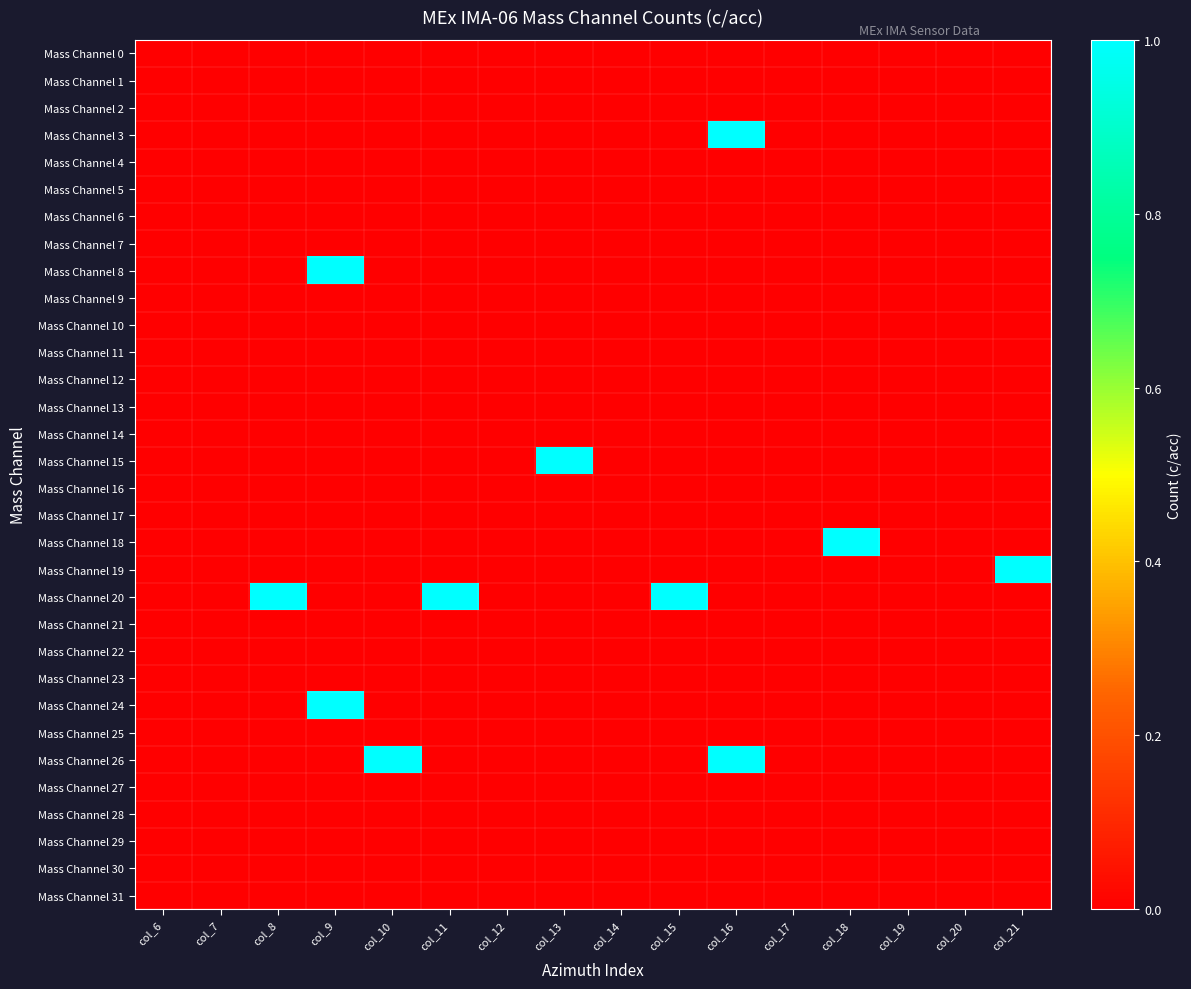

Reading left to right, transcribe all the data shown in this chart.

Mass Channel 0: col_6=0	col_7=0	col_8=0	col_9=0	col_10=0	col_11=0	col_12=0	col_13=0	col_14=0	col_15=0	col_16=0	col_17=0	col_18=0	col_19=0	col_20=0	col_21=0
Mass Channel 1: col_6=0	col_7=0	col_8=0	col_9=0	col_10=0	col_11=0	col_12=0	col_13=0	col_14=0	col_15=0	col_16=0	col_17=0	col_18=0	col_19=0	col_20=0	col_21=0
Mass Channel 2: col_6=0	col_7=0	col_8=0	col_9=0	col_10=0	col_11=0	col_12=0	col_13=0	col_14=0	col_15=0	col_16=0	col_17=0	col_18=0	col_19=0	col_20=0	col_21=0
Mass Channel 3: col_6=0	col_7=0	col_8=0	col_9=0	col_10=0	col_11=0	col_12=0	col_13=0	col_14=0	col_15=0	col_16=1	col_17=0	col_18=0	col_19=0	col_20=0	col_21=0
Mass Channel 4: col_6=0	col_7=0	col_8=0	col_9=0	col_10=0	col_11=0	col_12=0	col_13=0	col_14=0	col_15=0	col_16=0	col_17=0	col_18=0	col_19=0	col_20=0	col_21=0
Mass Channel 5: col_6=0	col_7=0	col_8=0	col_9=0	col_10=0	col_11=0	col_12=0	col_13=0	col_14=0	col_15=0	col_16=0	col_17=0	col_18=0	col_19=0	col_20=0	col_21=0
Mass Channel 6: col_6=0	col_7=0	col_8=0	col_9=0	col_10=0	col_11=0	col_12=0	col_13=0	col_14=0	col_15=0	col_16=0	col_17=0	col_18=0	col_19=0	col_20=0	col_21=0
Mass Channel 7: col_6=0	col_7=0	col_8=0	col_9=0	col_10=0	col_11=0	col_12=0	col_13=0	col_14=0	col_15=0	col_16=0	col_17=0	col_18=0	col_19=0	col_20=0	col_21=0
Mass Channel 8: col_6=0	col_7=0	col_8=0	col_9=1	col_10=0	col_11=0	col_12=0	col_13=0	col_14=0	col_15=0	col_16=0	col_17=0	col_18=0	col_19=0	col_20=0	col_21=0
Mass Channel 9: col_6=0	col_7=0	col_8=0	col_9=0	col_10=0	col_11=0	col_12=0	col_13=0	col_14=0	col_15=0	col_16=0	col_17=0	col_18=0	col_19=0	col_20=0	col_21=0
Mass Channel 10: col_6=0	col_7=0	col_8=0	col_9=0	col_10=0	col_11=0	col_12=0	col_13=0	col_14=0	col_15=0	col_16=0	col_17=0	col_18=0	col_19=0	col_20=0	col_21=0
Mass Channel 11: col_6=0	col_7=0	col_8=0	col_9=0	col_10=0	col_11=0	col_12=0	col_13=0	col_14=0	col_15=0	col_16=0	col_17=0	col_18=0	col_19=0	col_20=0	col_21=0
Mass Channel 12: col_6=0	col_7=0	col_8=0	col_9=0	col_10=0	col_11=0	col_12=0	col_13=0	col_14=0	col_15=0	col_16=0	col_17=0	col_18=0	col_19=0	col_20=0	col_21=0
Mass Channel 13: col_6=0	col_7=0	col_8=0	col_9=0	col_10=0	col_11=0	col_12=0	col_13=0	col_14=0	col_15=0	col_16=0	col_17=0	col_18=0	col_19=0	col_20=0	col_21=0
Mass Channel 14: col_6=0	col_7=0	col_8=0	col_9=0	col_10=0	col_11=0	col_12=0	col_13=0	col_14=0	col_15=0	col_16=0	col_17=0	col_18=0	col_19=0	col_20=0	col_21=0
Mass Channel 15: col_6=0	col_7=0	col_8=0	col_9=0	col_10=0	col_11=0	col_12=0	col_13=1	col_14=0	col_15=0	col_16=0	col_17=0	col_18=0	col_19=0	col_20=0	col_21=0
Mass Channel 16: col_6=0	col_7=0	col_8=0	col_9=0	col_10=0	col_11=0	col_12=0	col_13=0	col_14=0	col_15=0	col_16=0	col_17=0	col_18=0	col_19=0	col_20=0	col_21=0
Mass Channel 17: col_6=0	col_7=0	col_8=0	col_9=0	col_10=0	col_11=0	col_12=0	col_13=0	col_14=0	col_15=0	col_16=0	col_17=0	col_18=0	col_19=0	col_20=0	col_21=0
Mass Channel 18: col_6=0	col_7=0	col_8=0	col_9=0	col_10=0	col_11=0	col_12=0	col_13=0	col_14=0	col_15=0	col_16=0	col_17=0	col_18=1	col_19=0	col_20=0	col_21=0
Mass Channel 19: col_6=0	col_7=0	col_8=0	col_9=0	col_10=0	col_11=0	col_12=0	col_13=0	col_14=0	col_15=0	col_16=0	col_17=0	col_18=0	col_19=0	col_20=0	col_21=1
Mass Channel 20: col_6=0	col_7=0	col_8=1	col_9=0	col_10=0	col_11=1	col_12=0	col_13=0	col_14=0	col_15=1	col_16=0	col_17=0	col_18=0	col_19=0	col_20=0	col_21=0
Mass Channel 21: col_6=0	col_7=0	col_8=0	col_9=0	col_10=0	col_11=0	col_12=0	col_13=0	col_14=0	col_15=0	col_16=0	col_17=0	col_18=0	col_19=0	col_20=0	col_21=0
Mass Channel 22: col_6=0	col_7=0	col_8=0	col_9=0	col_10=0	col_11=0	col_12=0	col_13=0	col_14=0	col_15=0	col_16=0	col_17=0	col_18=0	col_19=0	col_20=0	col_21=0
Mass Channel 23: col_6=0	col_7=0	col_8=0	col_9=0	col_10=0	col_11=0	col_12=0	col_13=0	col_14=0	col_15=0	col_16=0	col_17=0	col_18=0	col_19=0	col_20=0	col_21=0
Mass Channel 24: col_6=0	col_7=0	col_8=0	col_9=1	col_10=0	col_11=0	col_12=0	col_13=0	col_14=0	col_15=0	col_16=0	col_17=0	col_18=0	col_19=0	col_20=0	col_21=0
Mass Channel 25: col_6=0	col_7=0	col_8=0	col_9=0	col_10=0	col_11=0	col_12=0	col_13=0	col_14=0	col_15=0	col_16=0	col_17=0	col_18=0	col_19=0	col_20=0	col_21=0
Mass Channel 26: col_6=0	col_7=0	col_8=0	col_9=0	col_10=1	col_11=0	col_12=0	col_13=0	col_14=0	col_15=0	col_16=1	col_17=0	col_18=0	col_19=0	col_20=0	col_21=0
Mass Channel 27: col_6=0	col_7=0	col_8=0	col_9=0	col_10=0	col_11=0	col_12=0	col_13=0	col_14=0	col_15=0	col_16=0	col_17=0	col_18=0	col_19=0	col_20=0	col_21=0
Mass Channel 28: col_6=0	col_7=0	col_8=0	col_9=0	col_10=0	col_11=0	col_12=0	col_13=0	col_14=0	col_15=0	col_16=0	col_17=0	col_18=0	col_19=0	col_20=0	col_21=0
Mass Channel 29: col_6=0	col_7=0	col_8=0	col_9=0	col_10=0	col_11=0	col_12=0	col_13=0	col_14=0	col_15=0	col_16=0	col_17=0	col_18=0	col_19=0	col_20=0	col_21=0
Mass Channel 30: col_6=0	col_7=0	col_8=0	col_9=0	col_10=0	col_11=0	col_12=0	col_13=0	col_14=0	col_15=0	col_16=0	col_17=0	col_18=0	col_19=0	col_20=0	col_21=0
Mass Channel 31: col_6=0	col_7=0	col_8=0	col_9=0	col_10=0	col_11=0	col_12=0	col_13=0	col_14=0	col_15=0	col_16=0	col_17=0	col_18=0	col_19=0	col_20=0	col_21=0